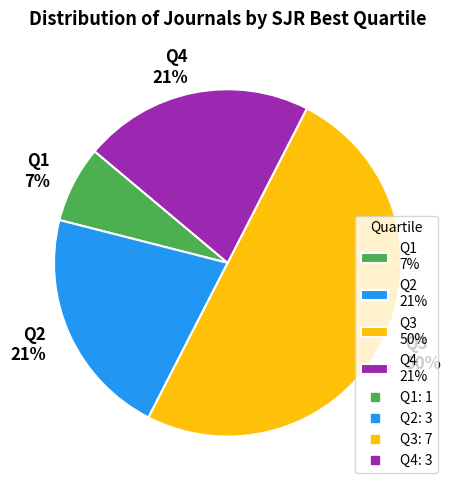

To the nearest percent, what is the average slice percentage?

25%